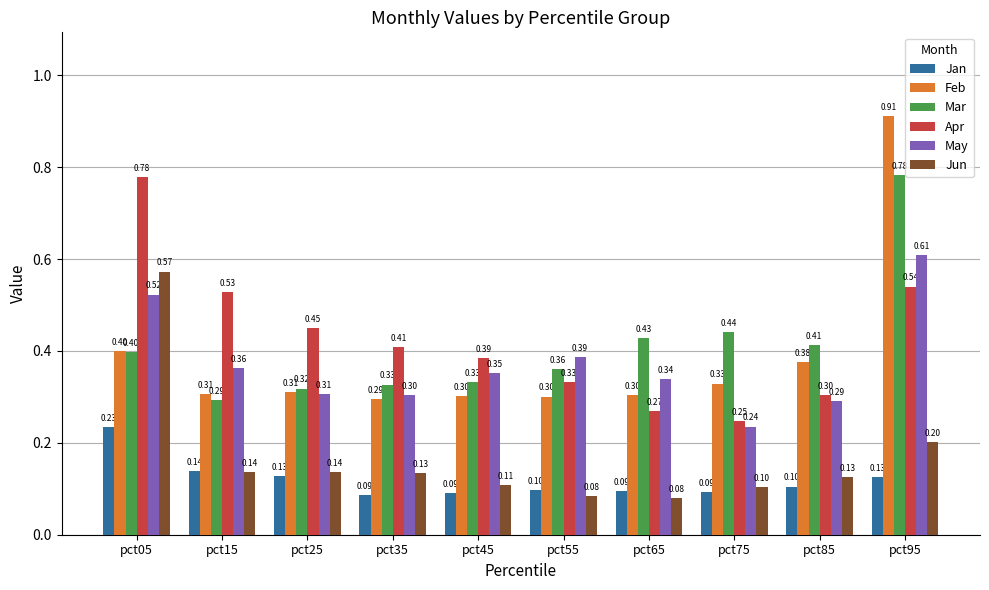

What is the value of the Feb bar at the 7th from the left?

0.3